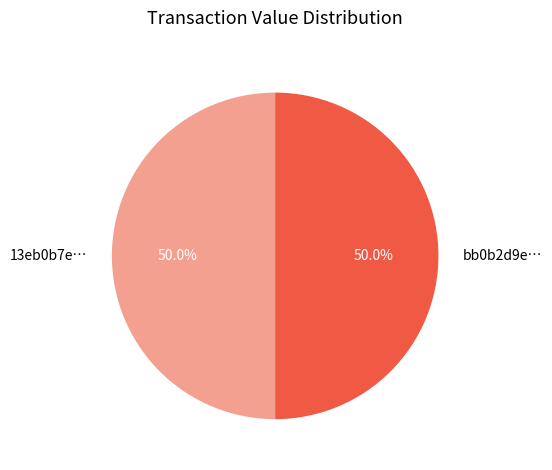

Is the sum of 13eb0b7e… and bb0b2d9e… greater than half?

Yes